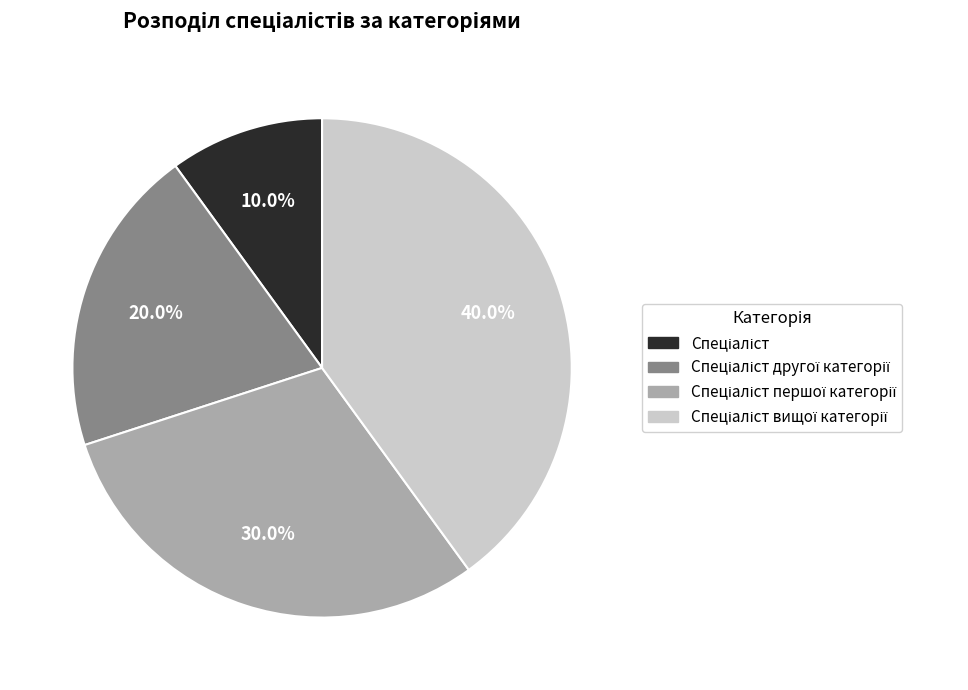

Count the number of slices in the pie.

4